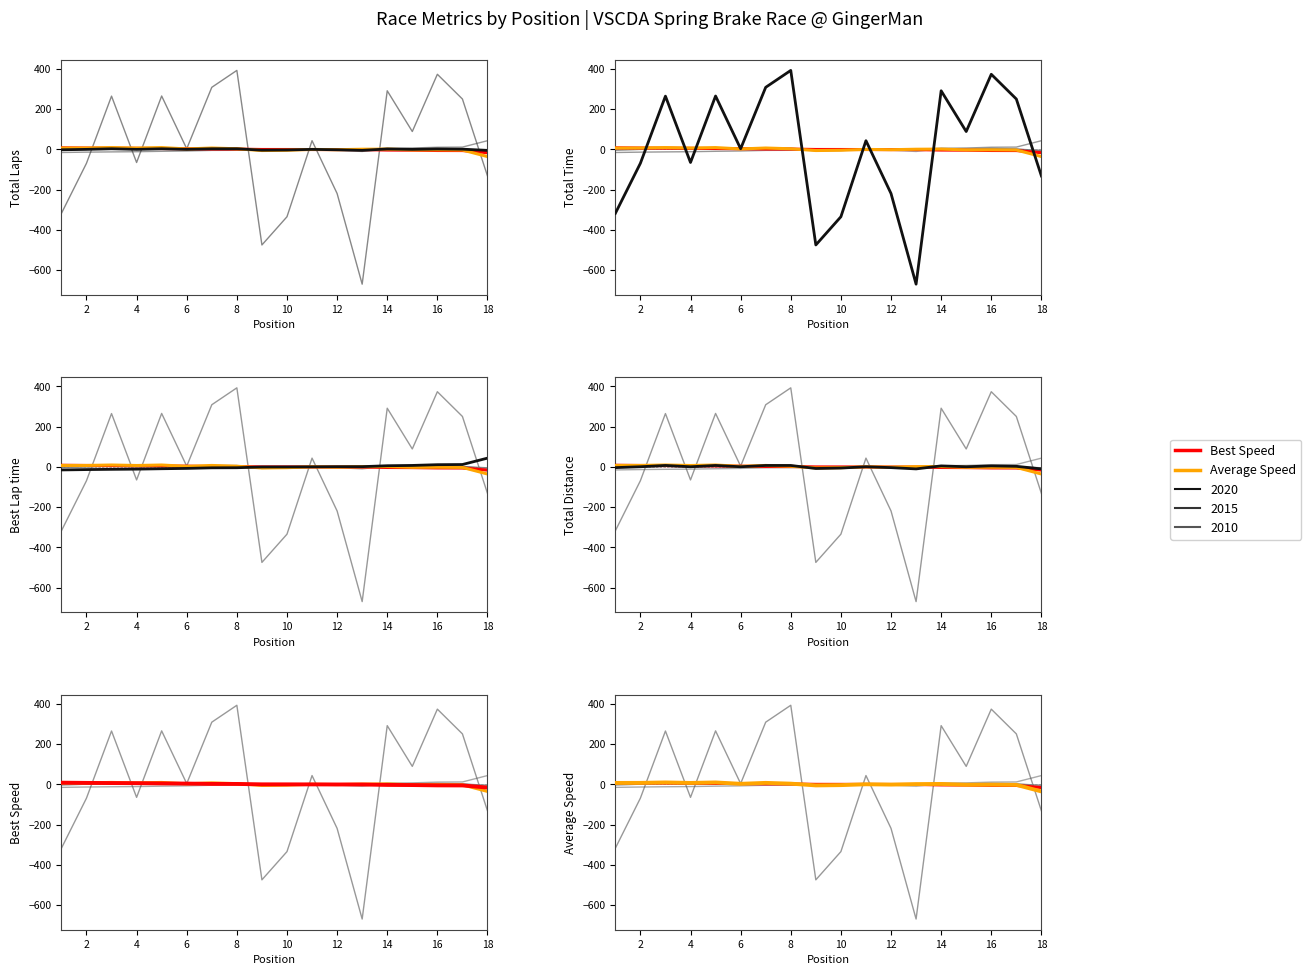

Reading left to right, extract all data points from this chart.

Total Time: -317.9	-68.9	264.6	-65.0	265.3	3.4	308.4	392.4	-474.5	-334.4	43.3	-219.1	-669.3	291.2	88.9	373.2	250.3	-131.9
Best Lap time: -15.3	-13.6	-12.3	-11.4	-9.4	-7.7	-4.8	-4.4	-0.6	-0.4	0.0	0.8	0.9	5.5	7.0	10.8	11.5	43.3
Total Distance: -3.8	0.5	6.9	0.5	6.9	0.5	6.9	6.9	-8.1	-5.9	0.5	-3.8	-10.2	4.8	0.5	4.8	2.6	-10.2
Best Speed: 7.9	6.8	6.1	5.5	4.4	3.5	1.9	1.7	-0.3	-0.4	-0.6	-1.0	-1.0	-3.2	-3.8	-5.4	-5.7	-16.3
Average Speed: 6.8	7.0	9.2	6.7	9.1	2.3	7.0	3.1	-5.5	-4.1	0.0	-1.5	0.9	1.6	-2.3	-1.9	-2.9	-35.5
Total Laps: -1.8	0.2	3.2	0.2	3.2	0.2	3.2	3.2	-3.8	-2.8	0.2	-1.8	-4.8	2.2	0.2	2.2	1.2	-4.8